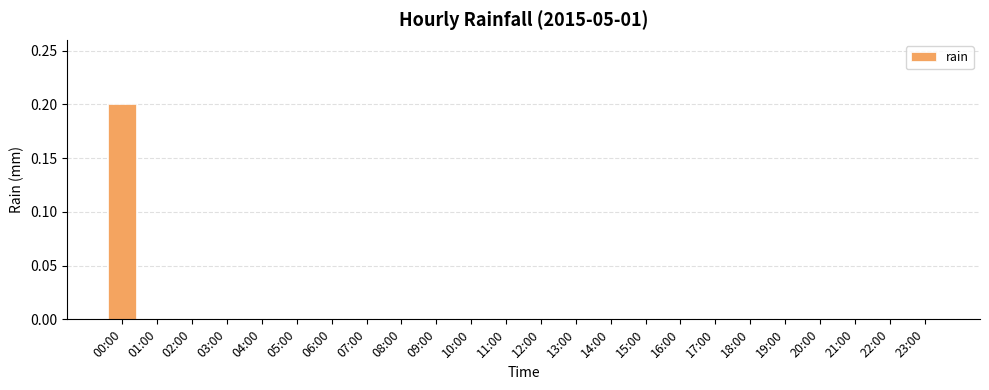

The value at 20:00 is 0.0. True or false?

True